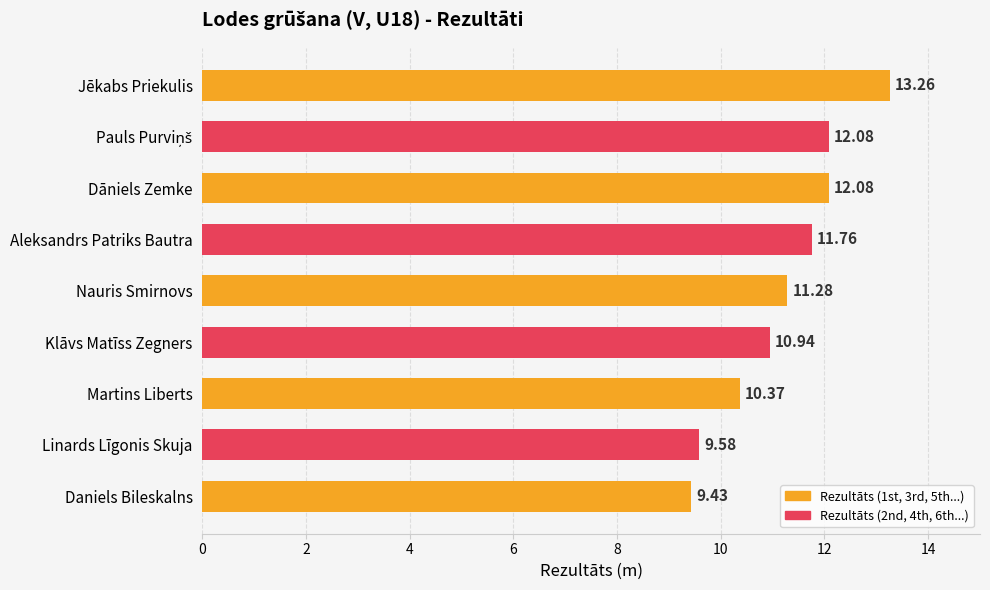

What is the minimum value shown in the chart?

9.4